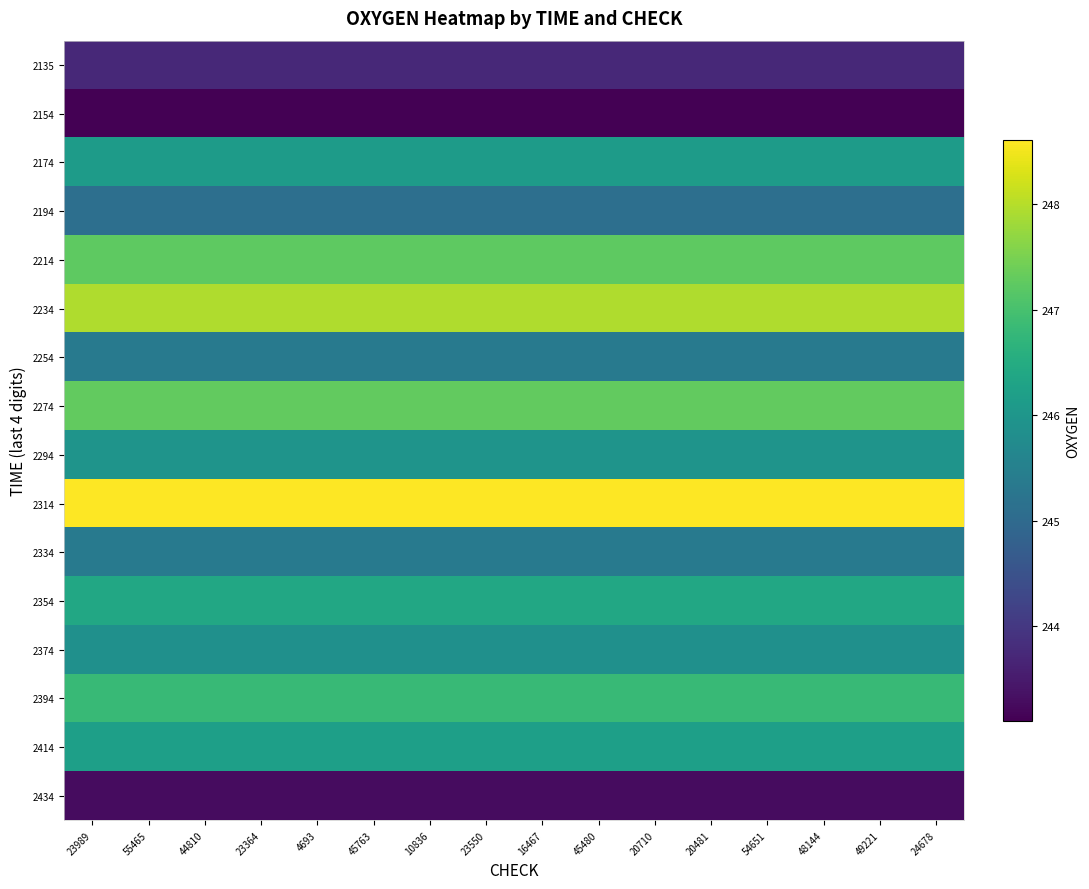

At how many categories does at least one series exceed 246?

16